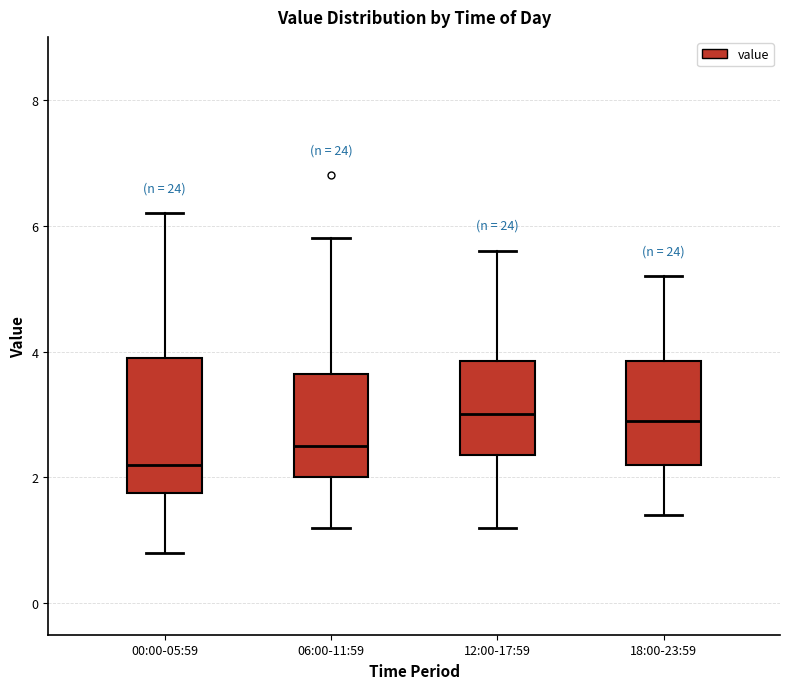

Which box is the tallest, from its lower edge to its upper edge?

00:00-05:59